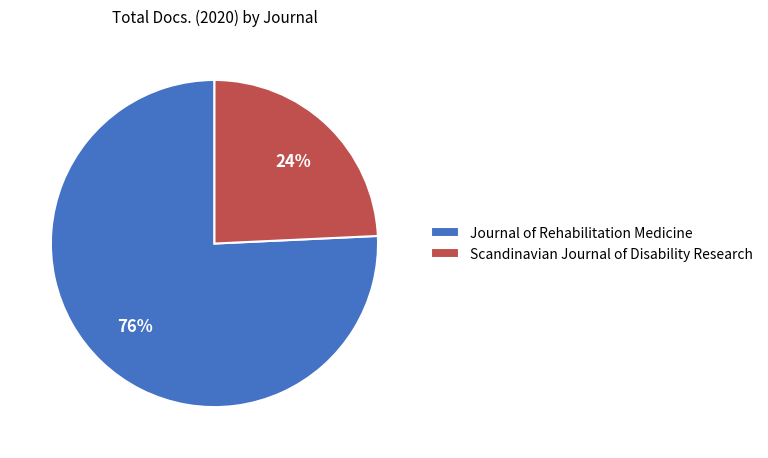

Which has a higher value, Journal of Rehabilitation Medicine or Scandinavian Journal of Disability Research?

Journal of Rehabilitation Medicine